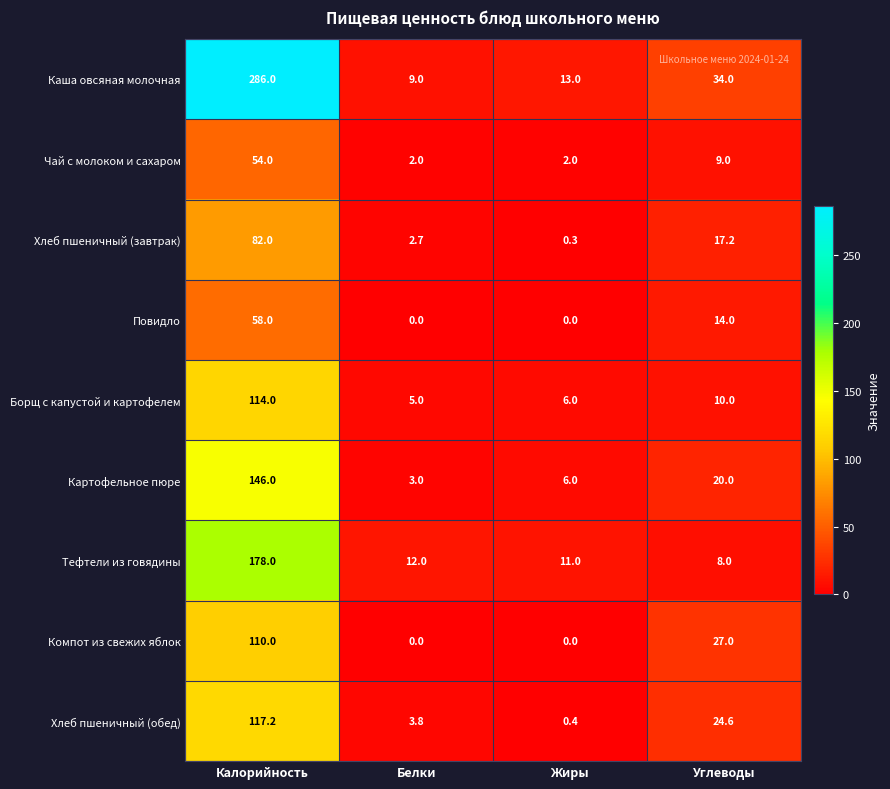

Which series has the largest range (max minus min)?

Каша овсяная молочная